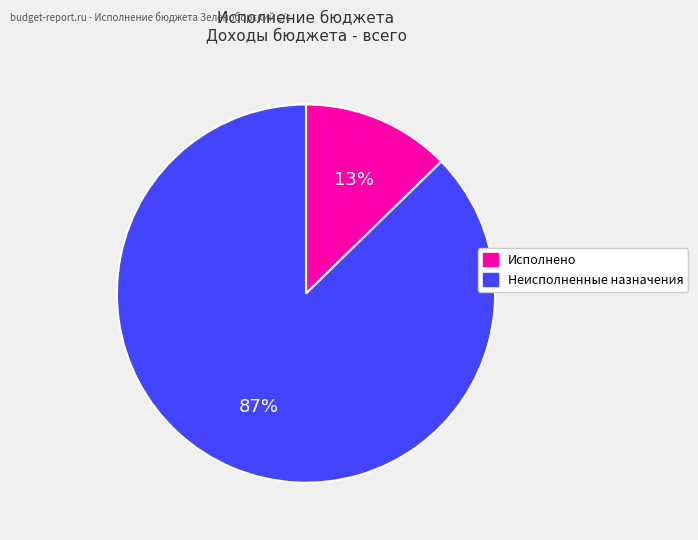

Is Неисполненные назначения the majority of the pie?

Yes